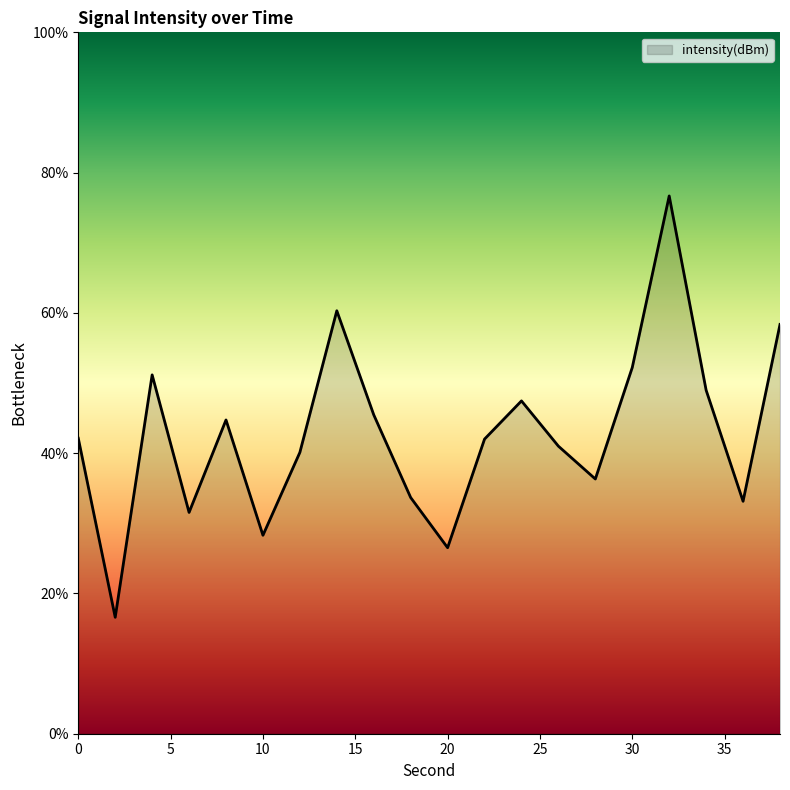

Count the number of data series in this chart.

1